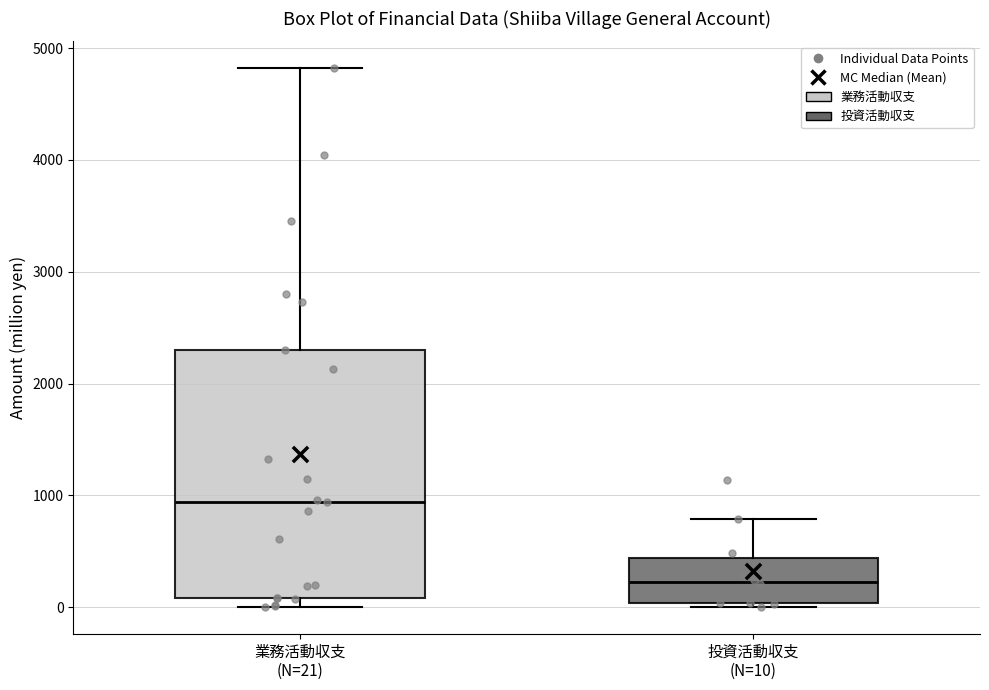

Which box has the lowest median line?

投資活動収支 (N=10)